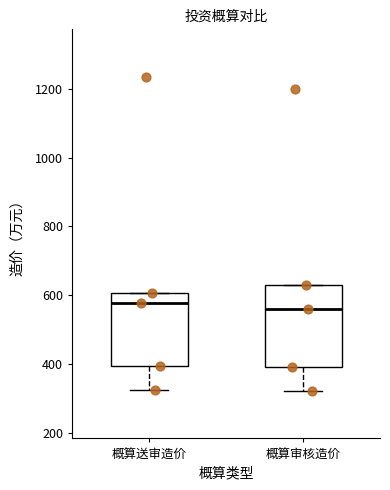

Reading left to right, read every box against the y-axis: the position of its median line, the range the box covers, and the ends of its whiskers. The values are not printed on the chart, so give them approximately, as read against the axis.

概算送审造价: median 580, box 400 to 600, whiskers 320 to 600
概算审核造价: median 560, box 400 to 620, whiskers 320 to 620